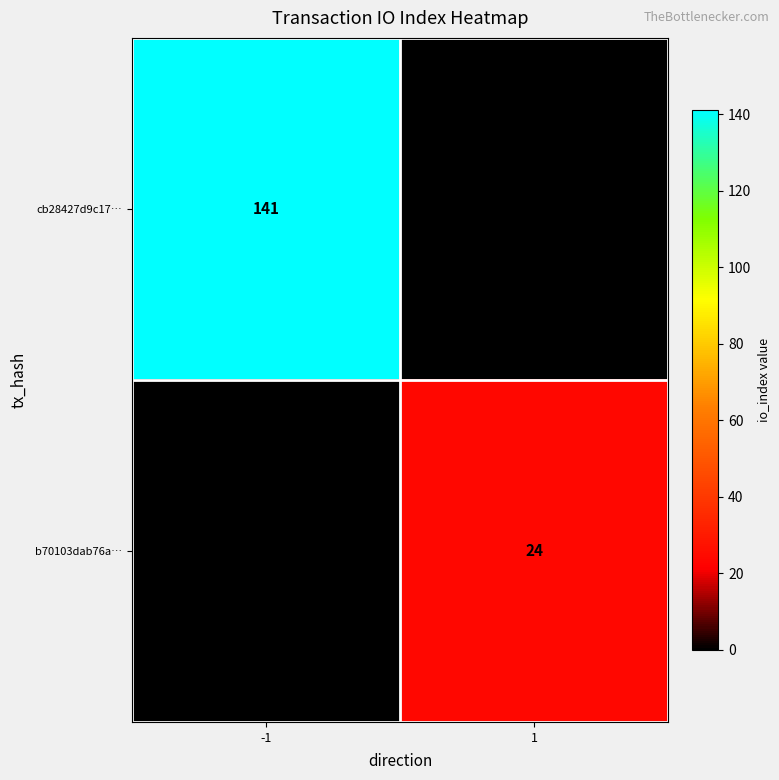

True or false: b70103dab76a… has a value of 40 at 1.

False